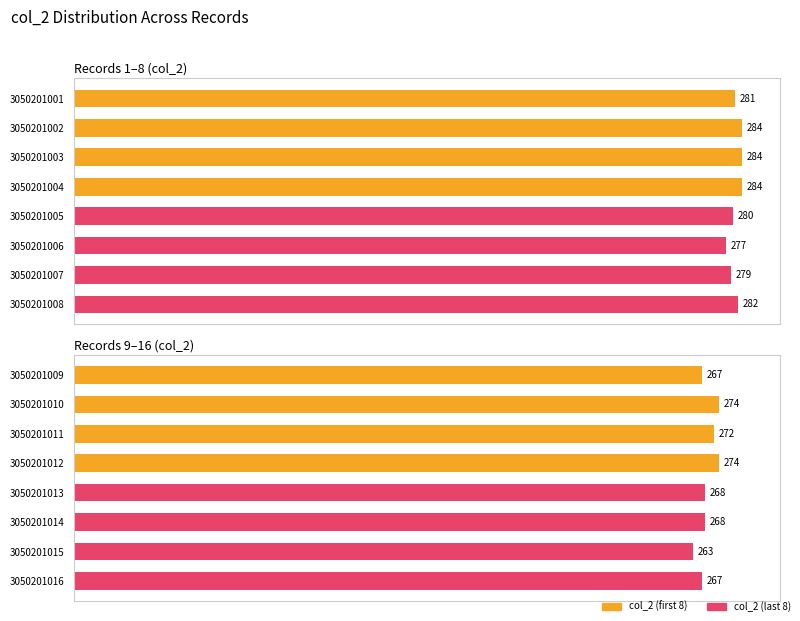

What is the lowest value of the col_2 (last 8) series?

263